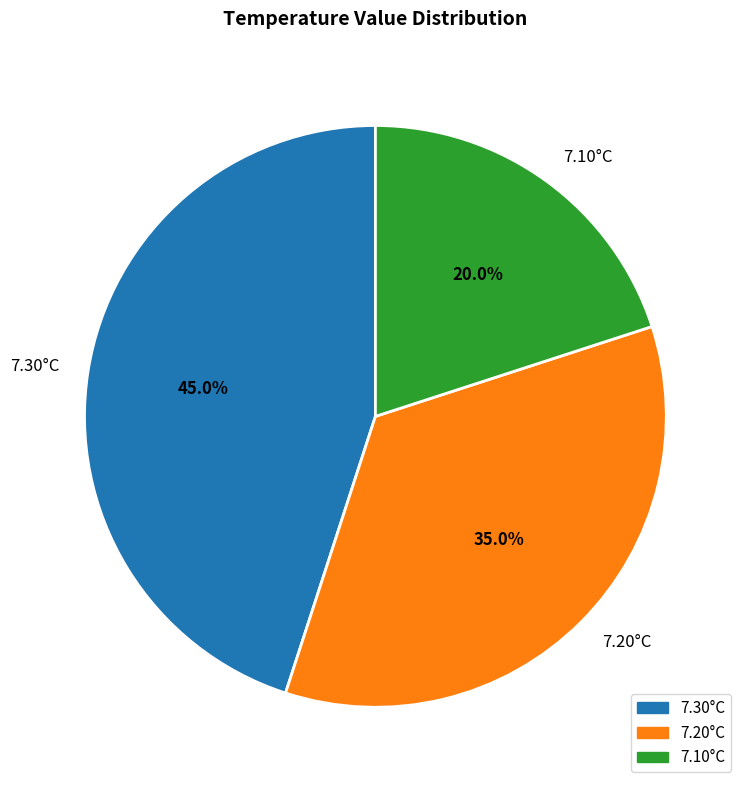

What is the largest slice in the pie chart?

7.30°C